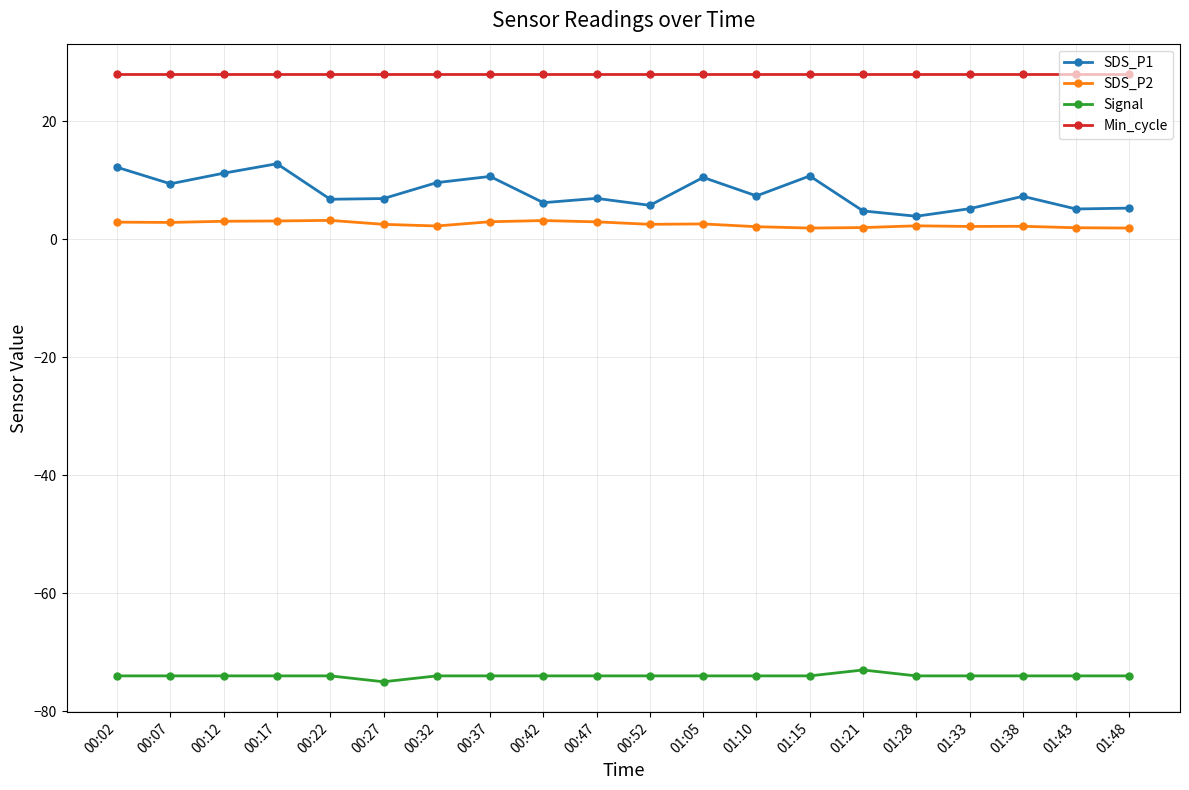

At which category does the chart reach its minimum across all series?

00:27